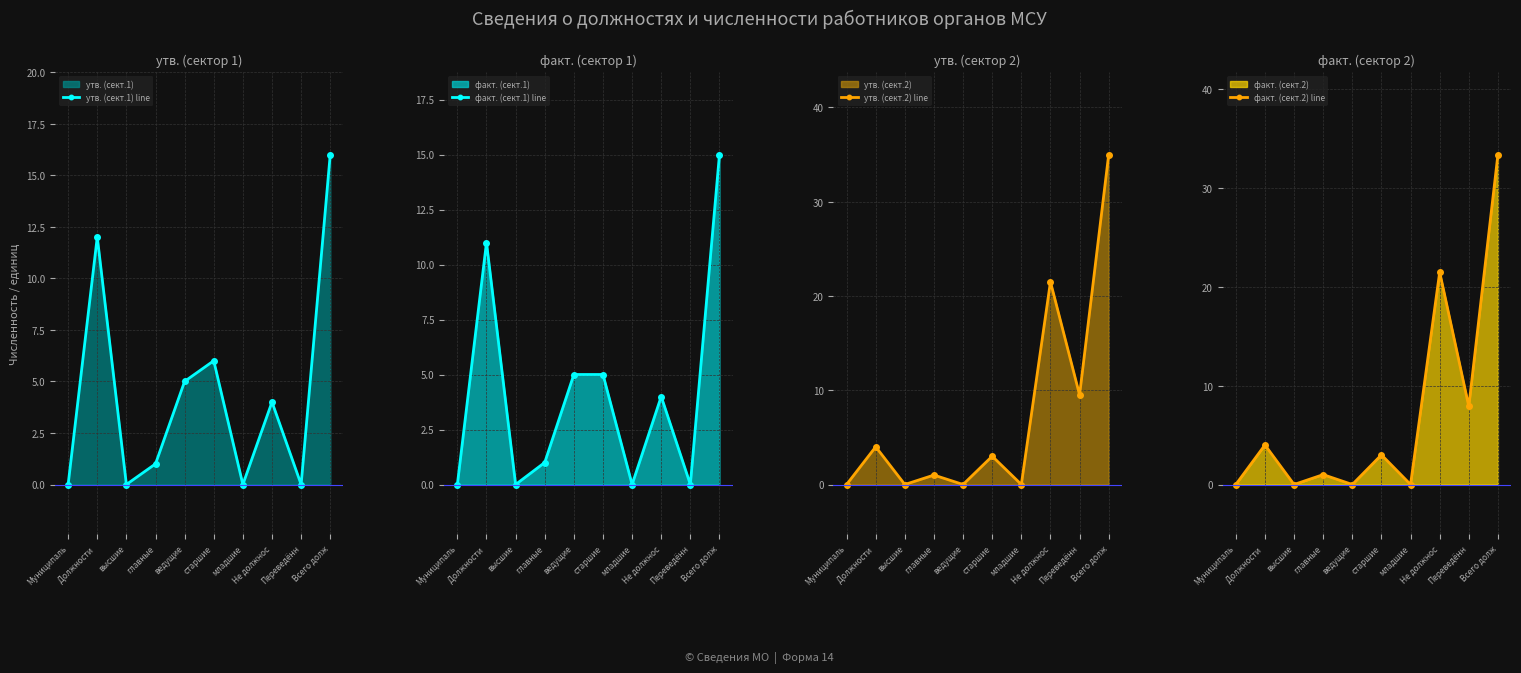

True or false: утв. (сект.1) line and факт. (сект.1) line intersect in this chart.

False